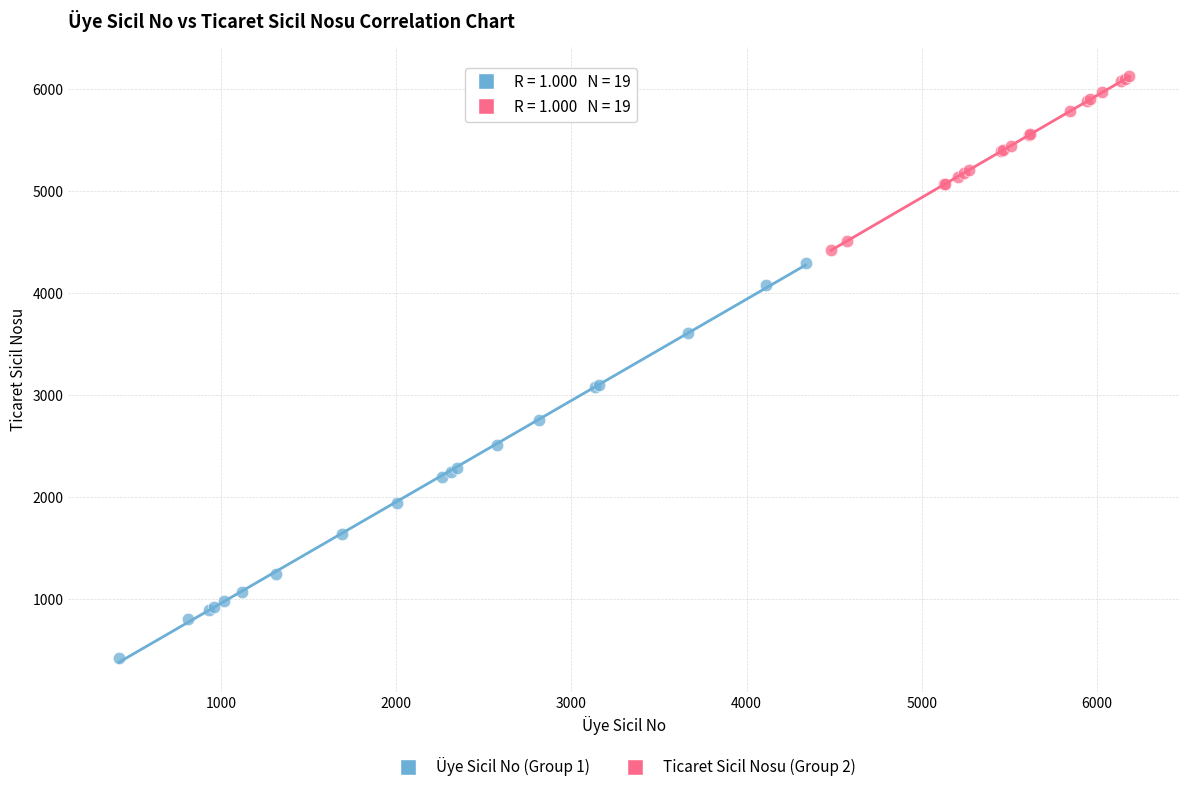

Which series contains the lowest Y value?

Üye Sicil No (Group 1)